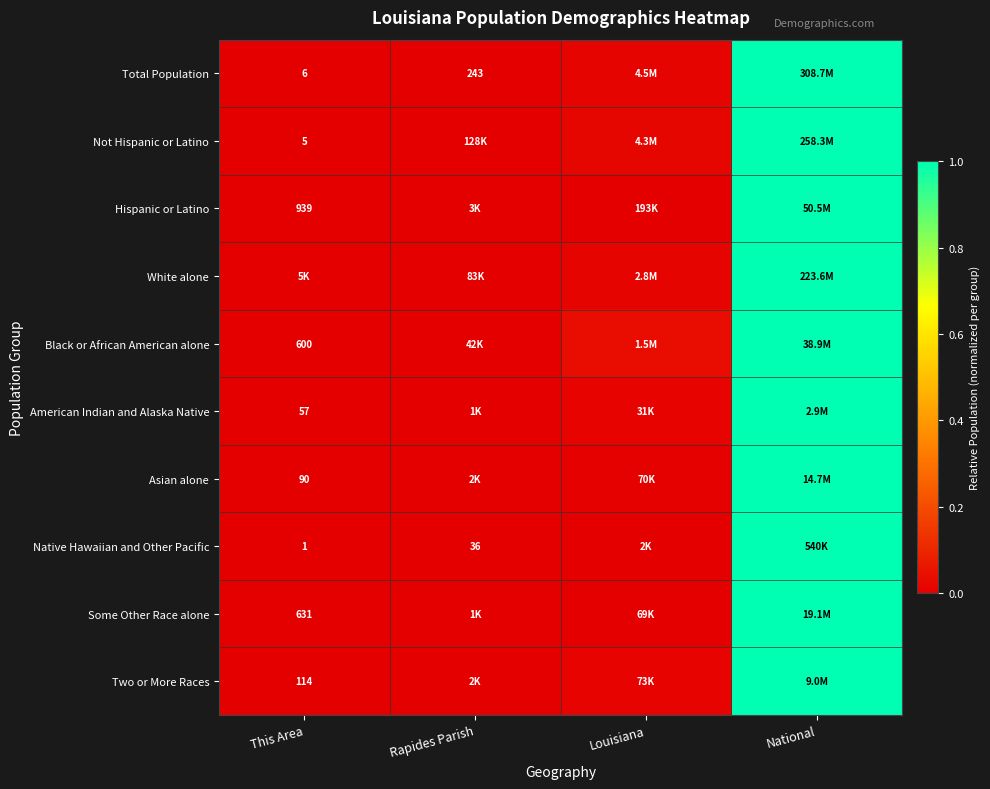

What is the highest value of the White alone series?

1.0